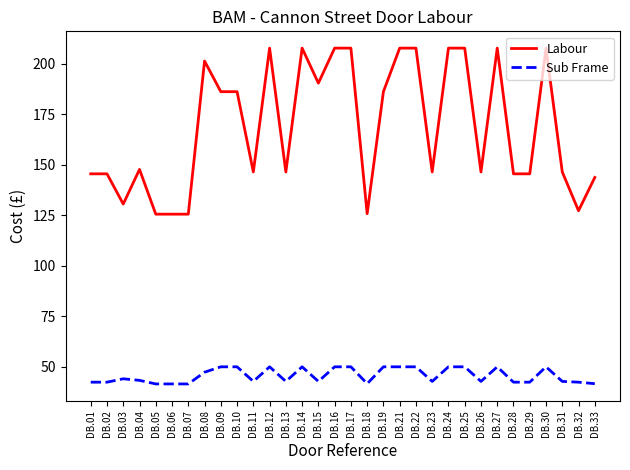

What are all the series names shown in the legend?

Labour, Sub Frame